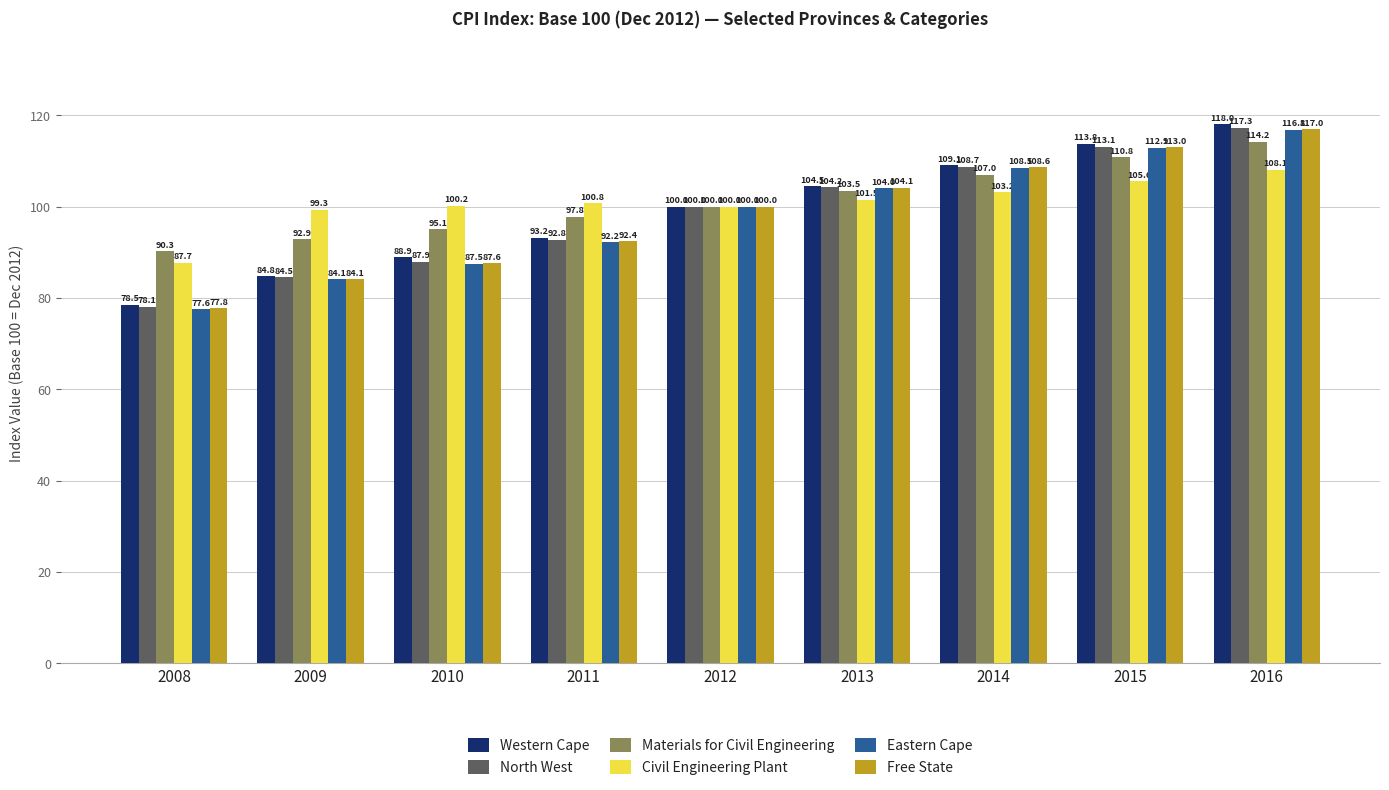

Read the Materials for Civil Engineering value at 2015.

110.8